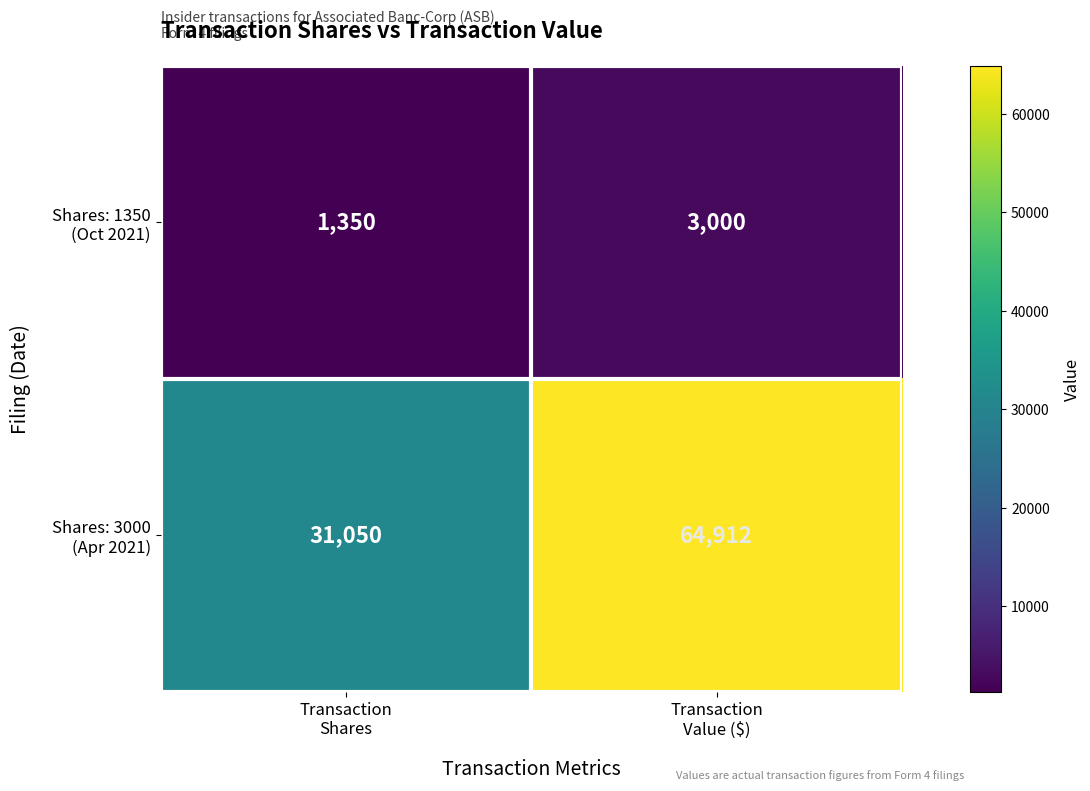

What is the greatest value displayed?

64912